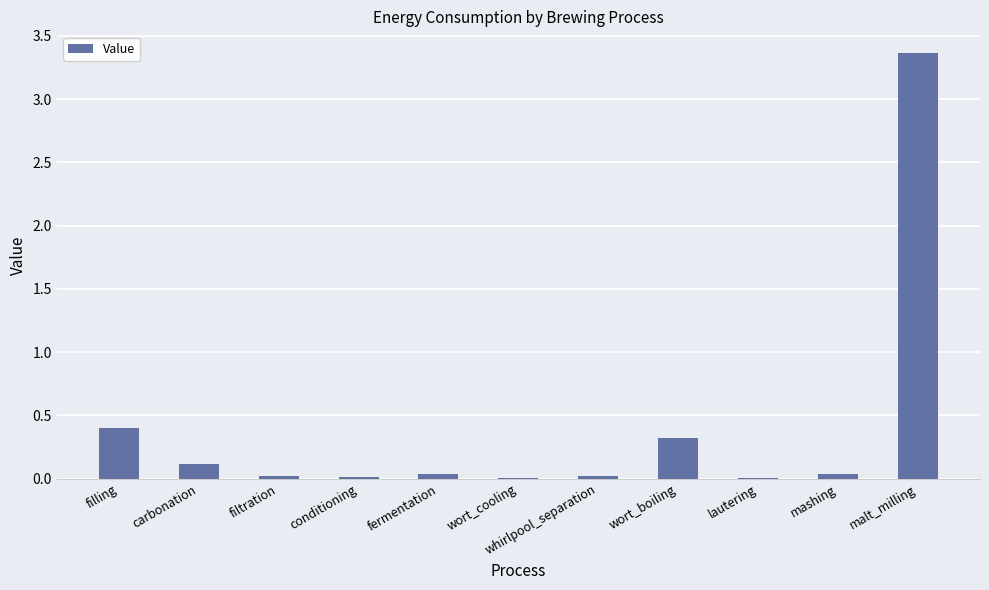

What is the sum of all values?

4.3